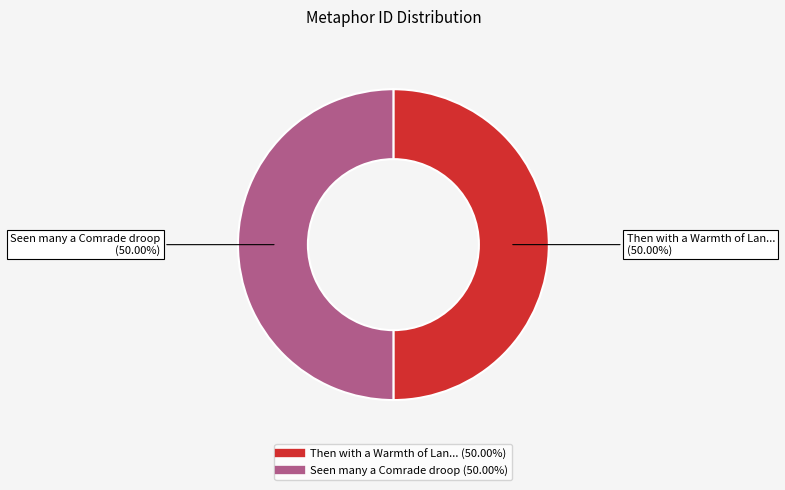

Rank the categories by value from highest to lowest.

Seen many a Comrade droop, Then with a Warmth of Language